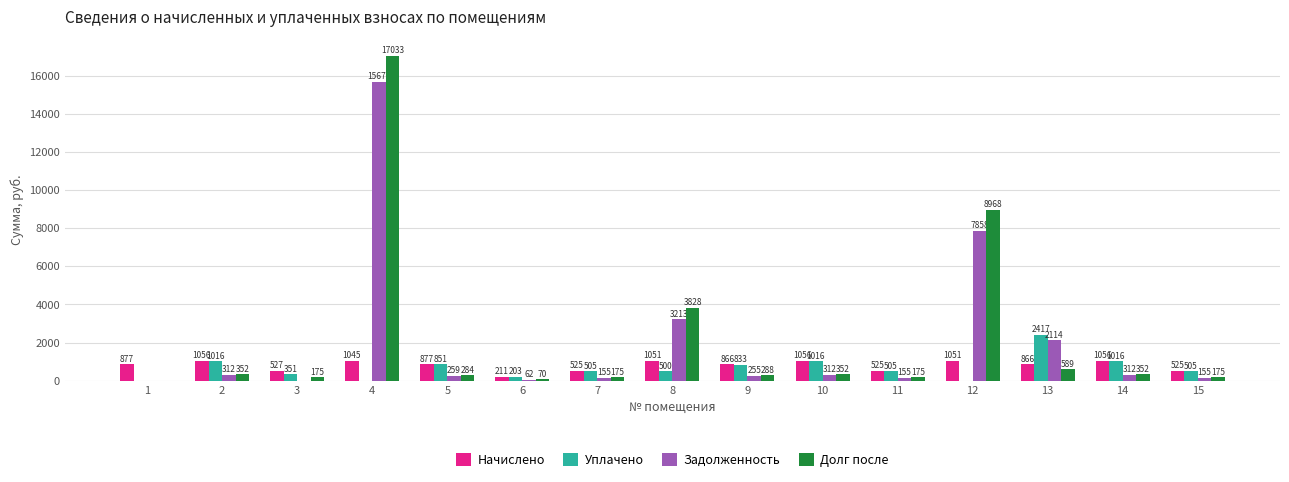

Does the chart contain stacked bars?

No